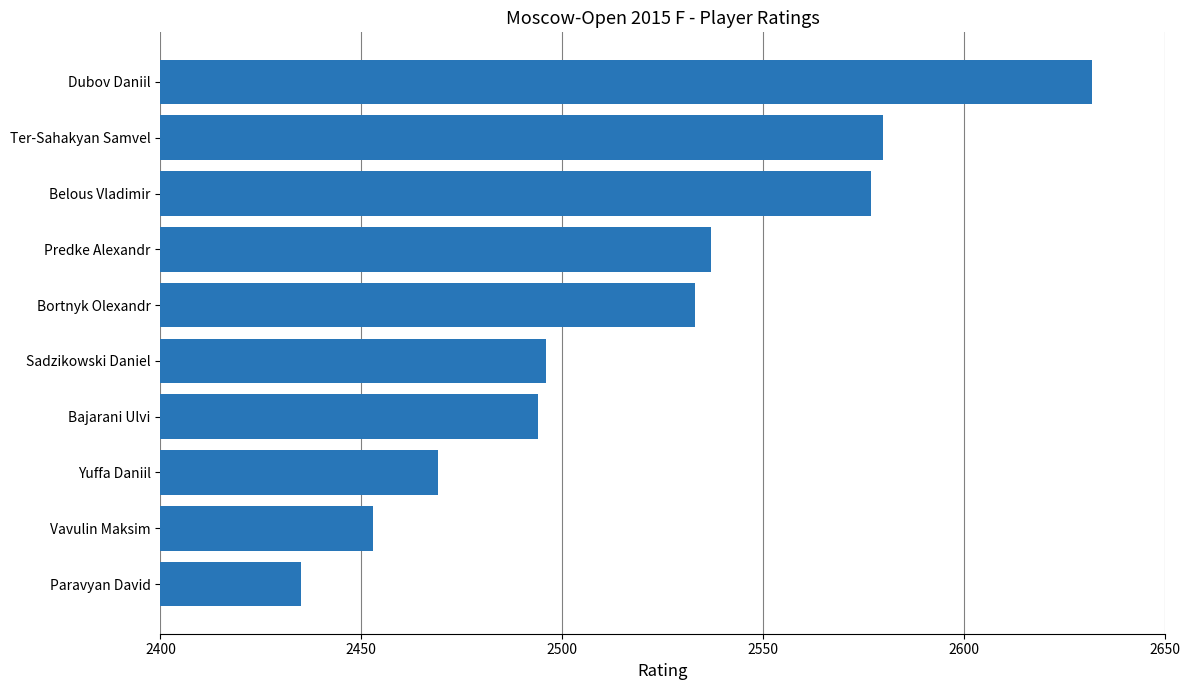

How many data points are less than 2533?

5